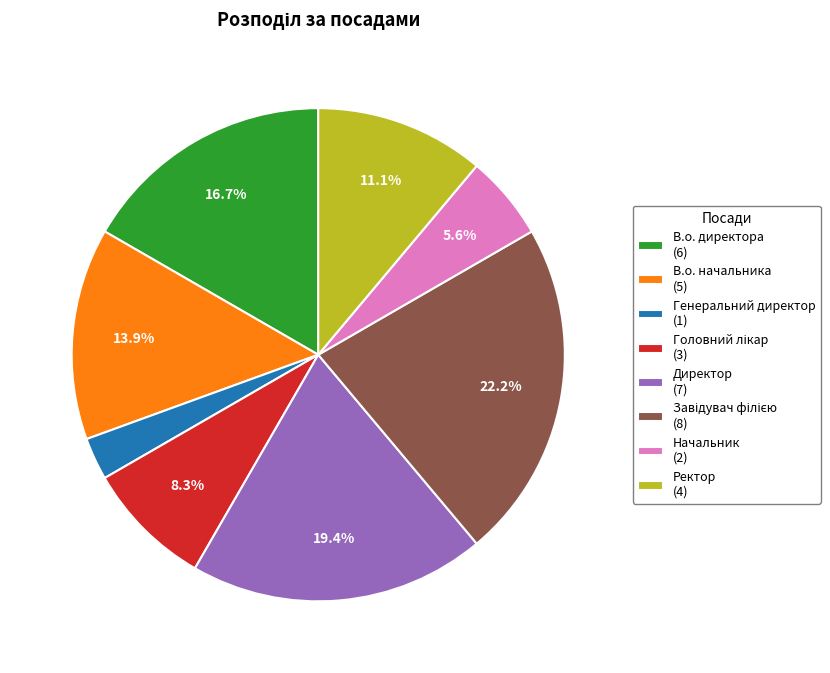

To the nearest percent, what percentage of the pie is В.о. начальника?

14%